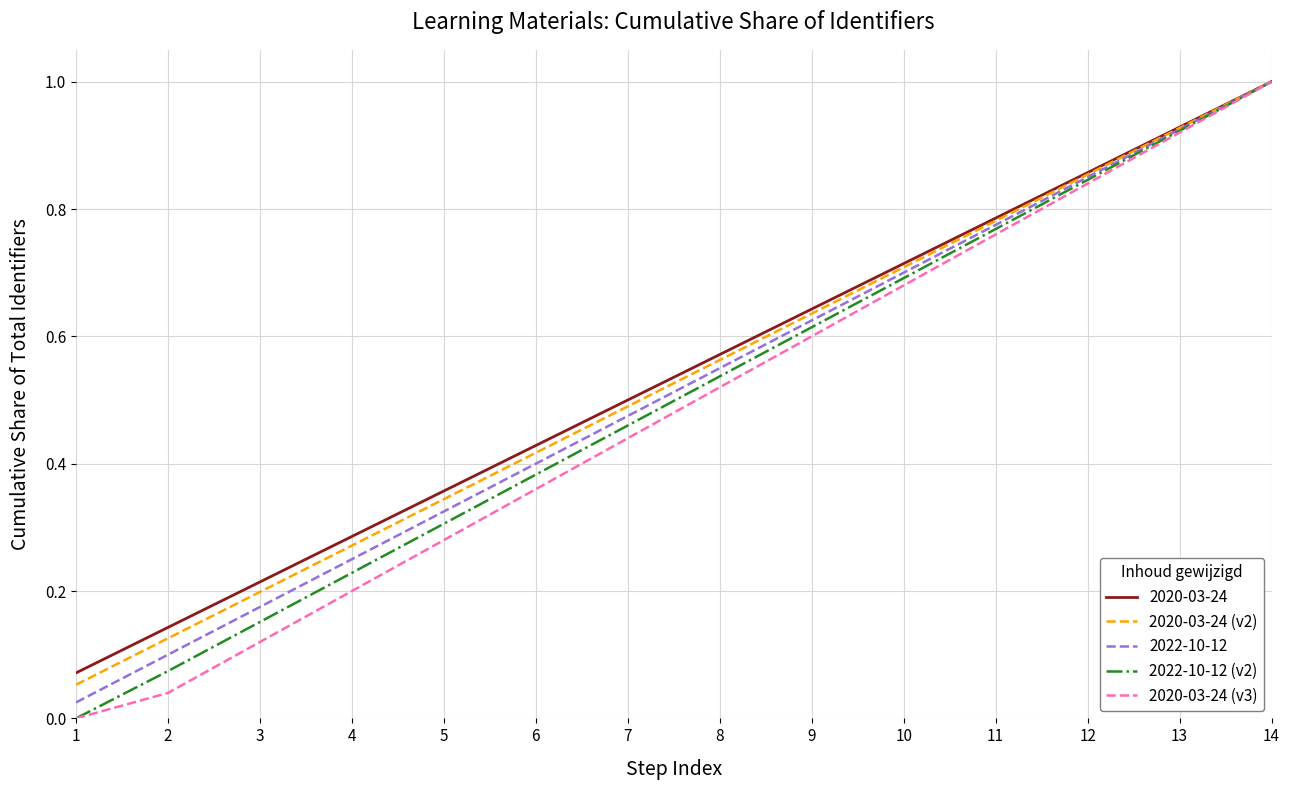

Which label corresponds to the largest value in the chart?

14